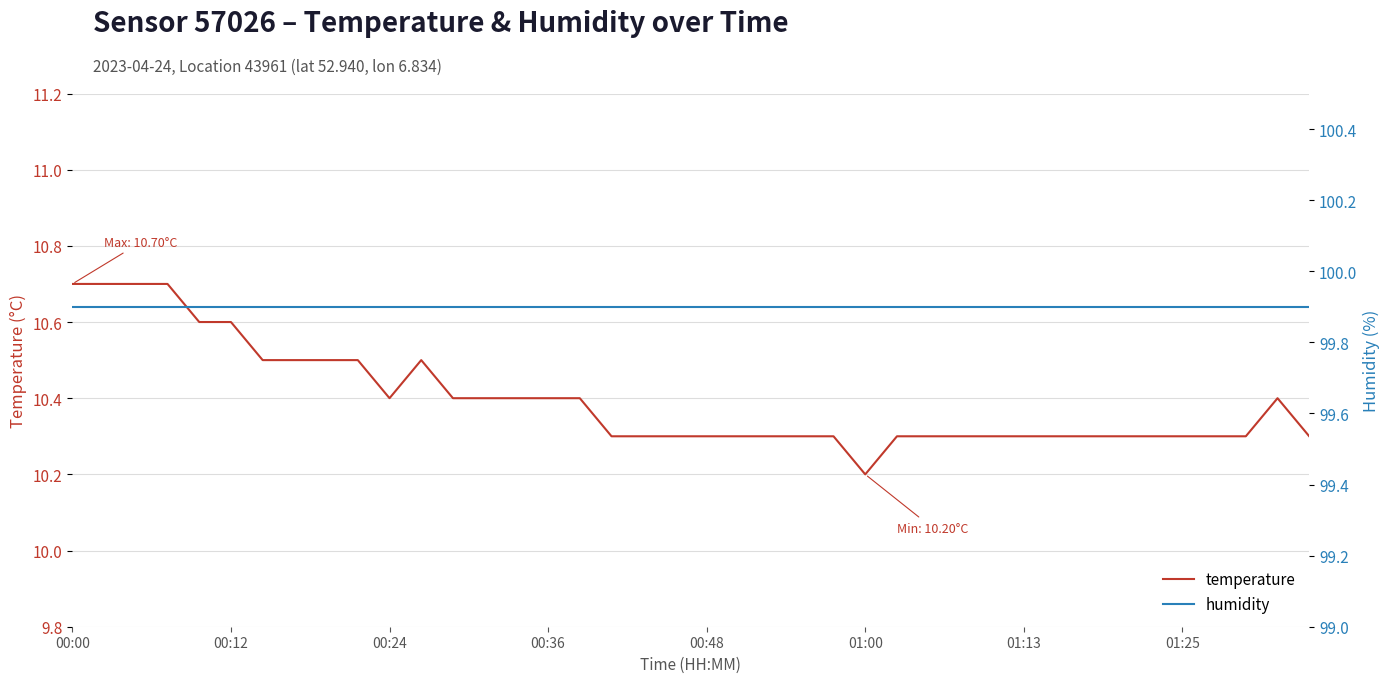

Rank the series at 34 from highest to lowest value.

humidity, temperature